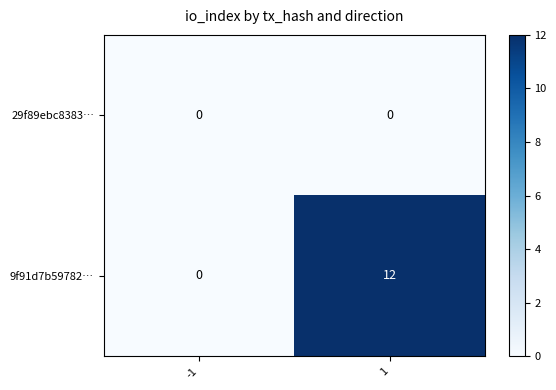

Is the value of 9f91d7b59782… at 1 greater than the value of 29f89ebc8383… at 1?

Yes